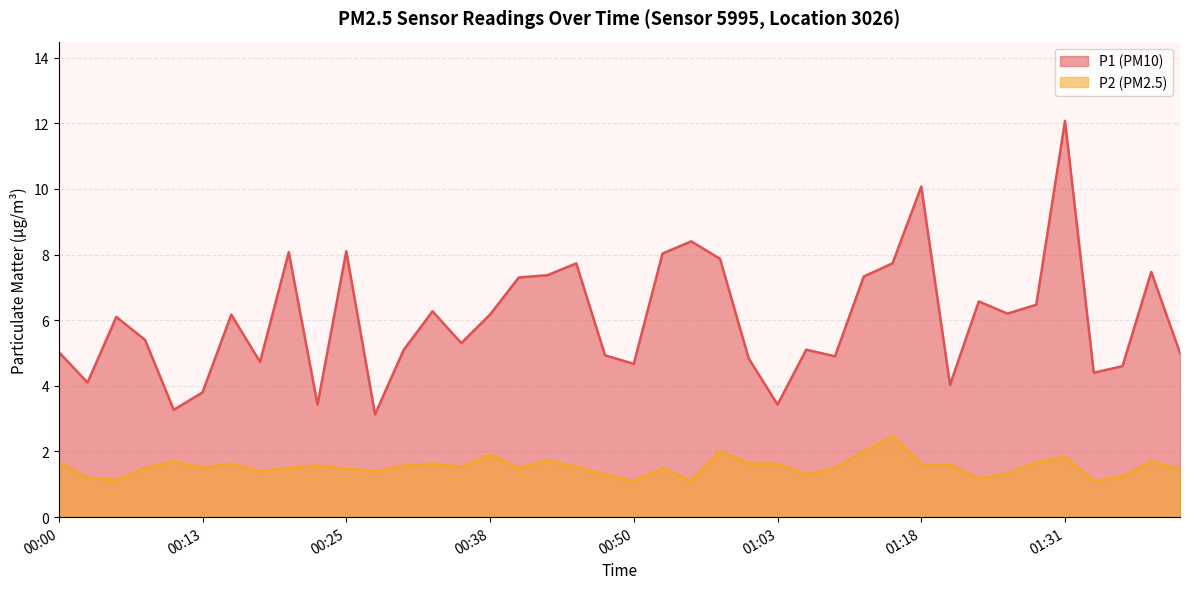

What is the maximum value for P1?

12.1